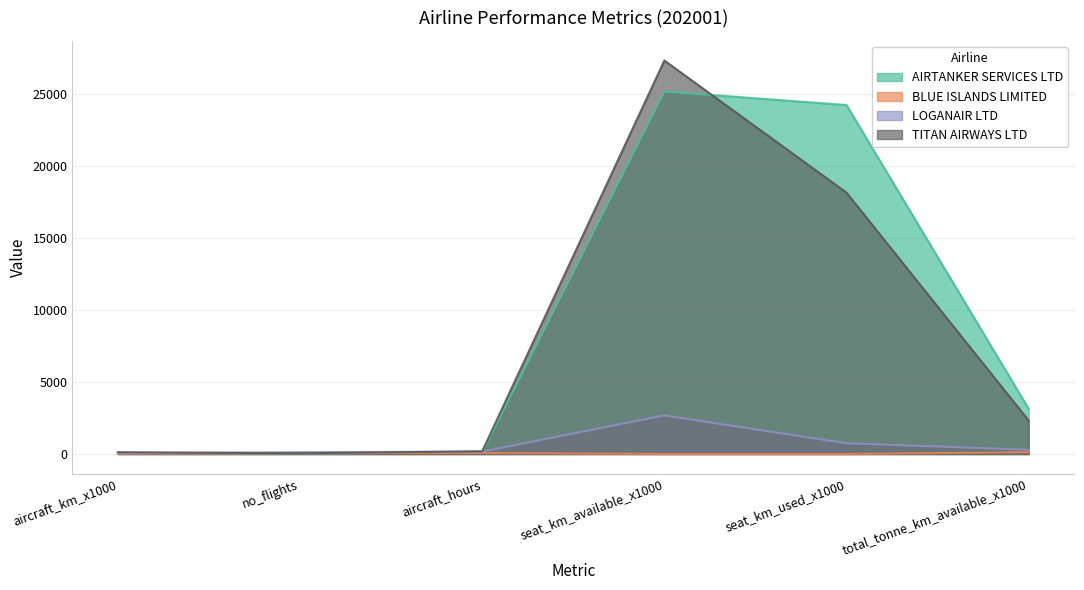

At no_flights, list the series in order from largest to smallest.

LOGANAIR LTD, BLUE ISLANDS LIMITED, TITAN AIRWAYS LTD, AIRTANKER SERVICES LTD